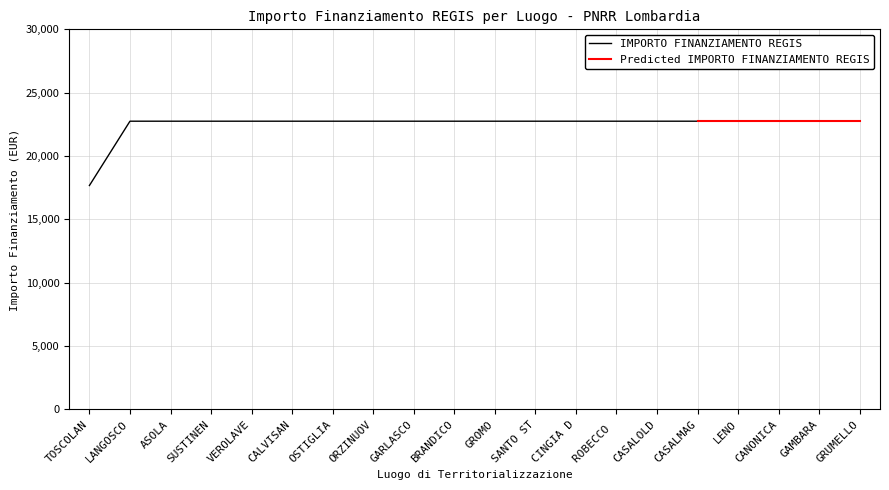

What is the highest value of the IMPORTO FINANZIAMENTO REGIS series?

22750.0